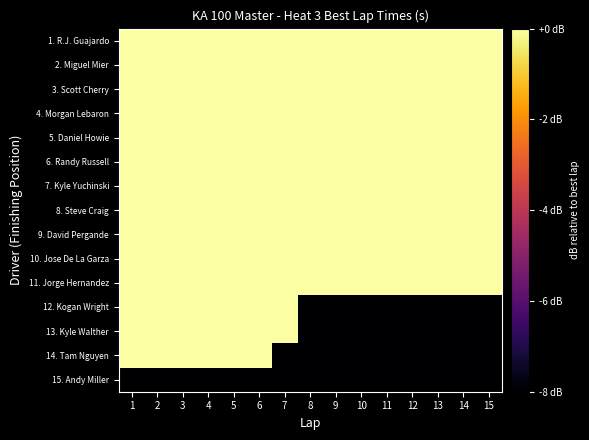

Count the number of categories in the chart.

15